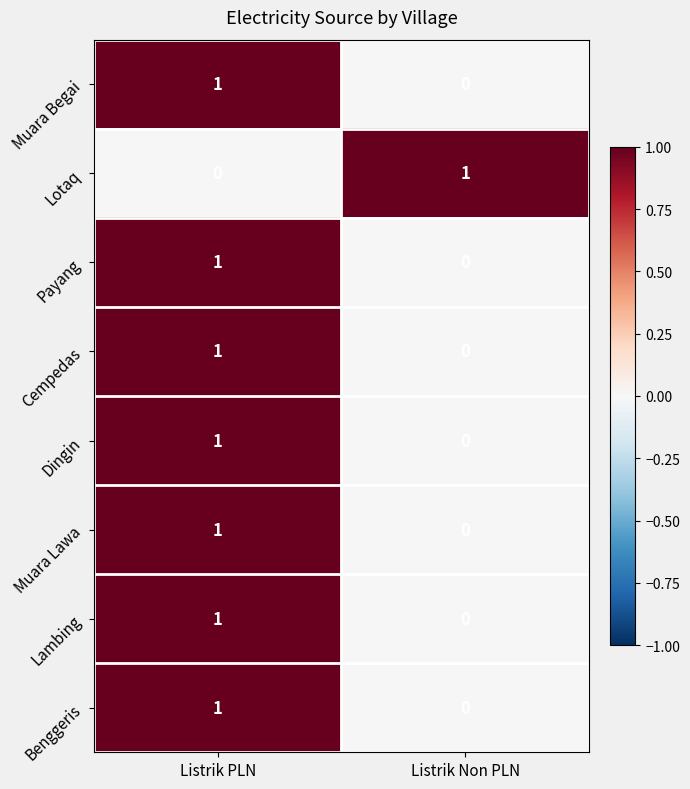

The Cempedas series shows 1 at Listrik PLN. True or false?

True